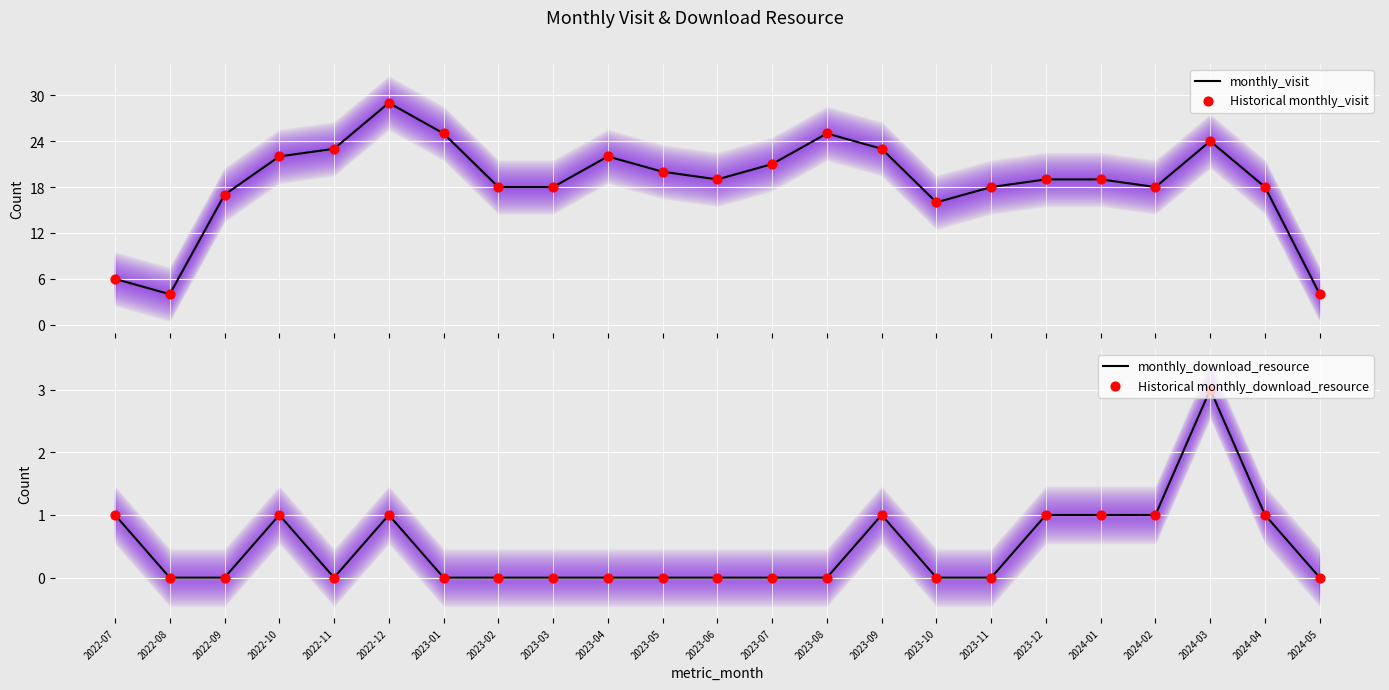

Is the value of monthly_visit at 2023-03 greater than the value of Historical monthly_download_resource at 2024-03?

Yes